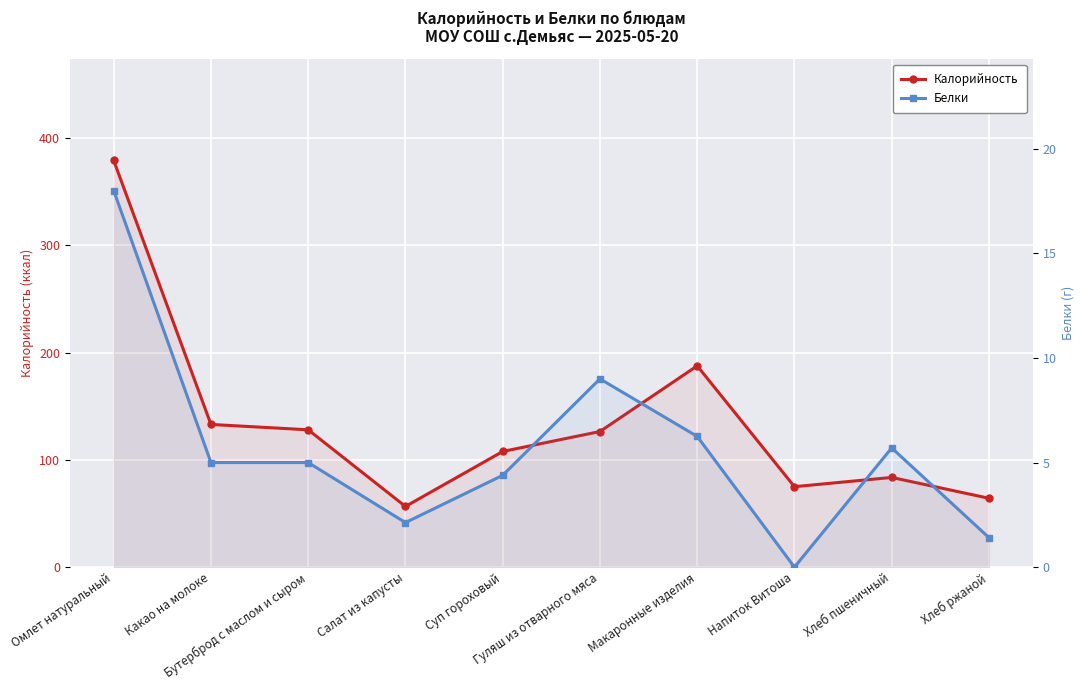

Where is the first local maximum for Калорийность?

Макаронные изделия